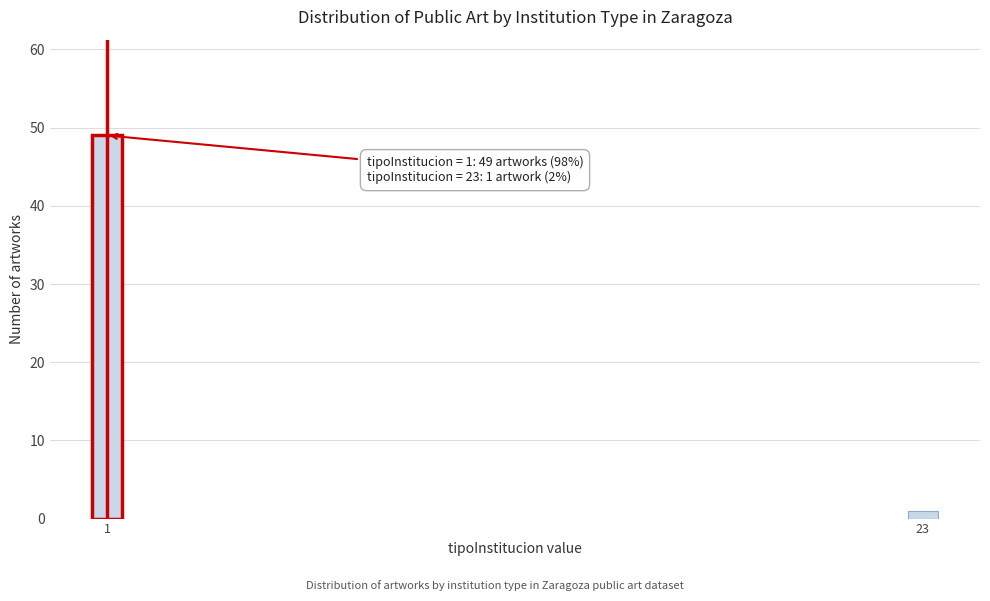

Reading left to right, transcribe all the data shown in this chart.

49	1